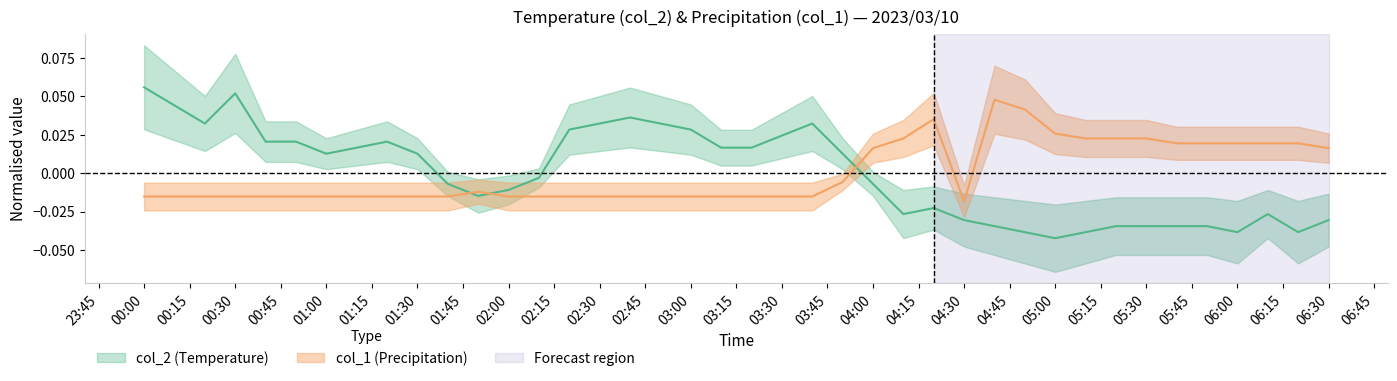

What is the difference between the second highest and minimum values in the col_2 series?

0.1